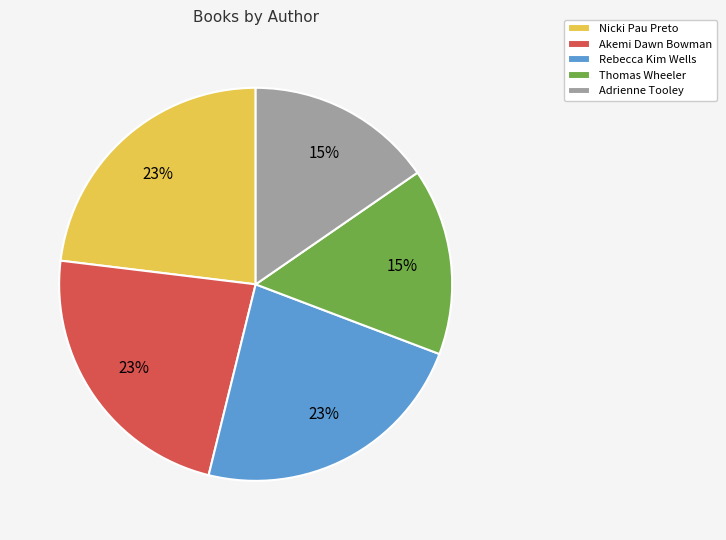

To the nearest percent, what is the combined percentage of Adrienne Tooley and Nicki Pau Preto?

38%